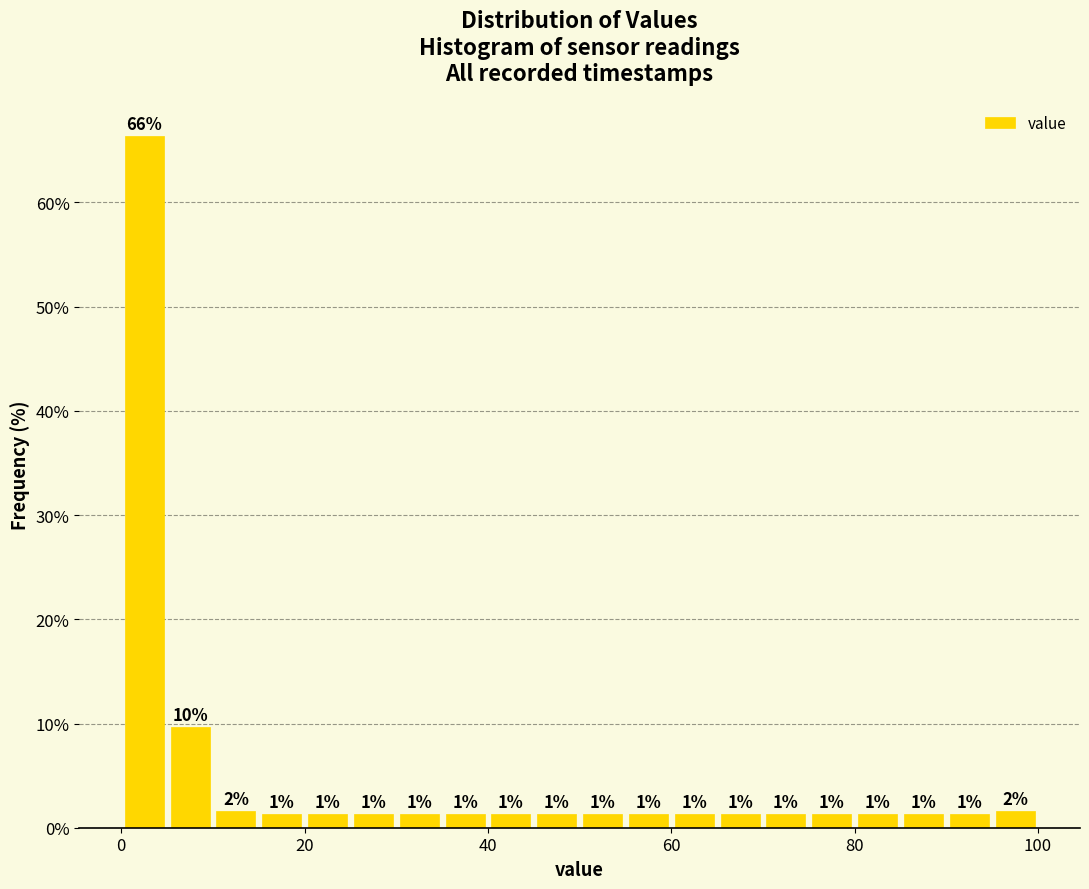

Around what value on the x-axis is the tallest bar? Give the approximate position of its centre, as read against the axis.

2